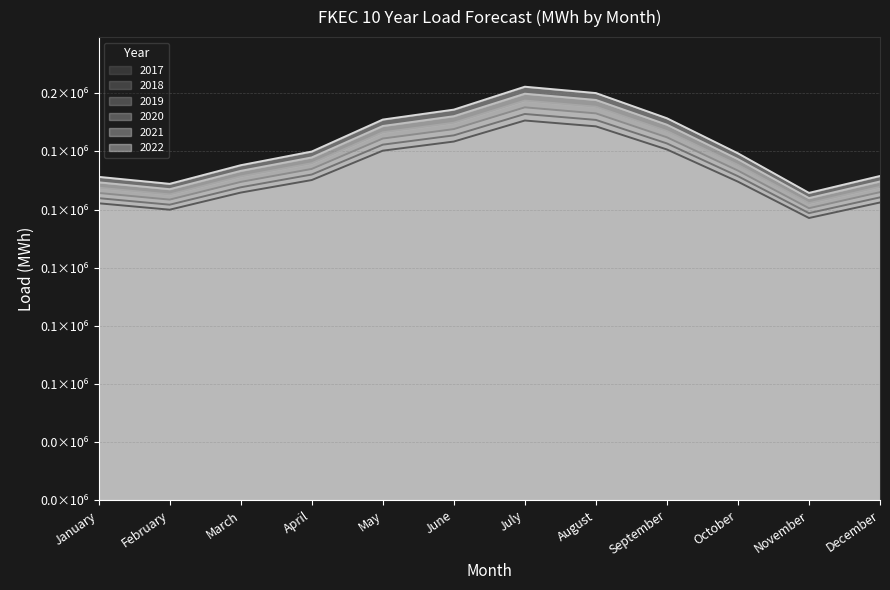

Which category has the highest value across all series?

July